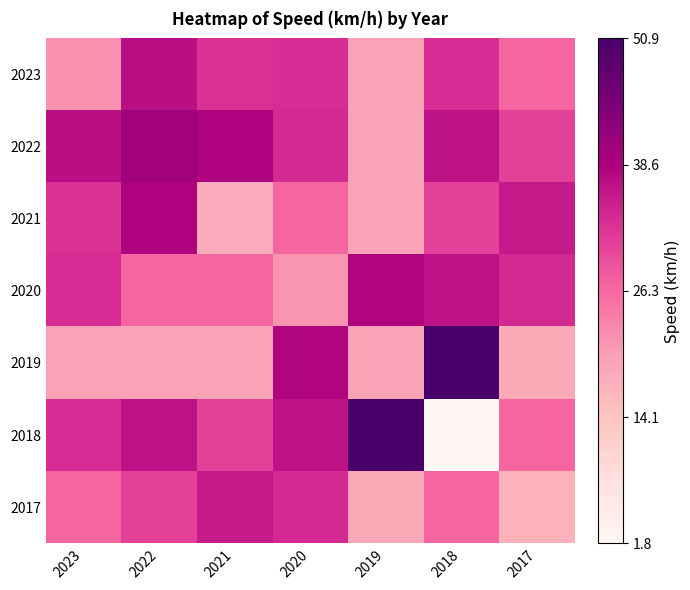

How many categories are shown in the chart?

7